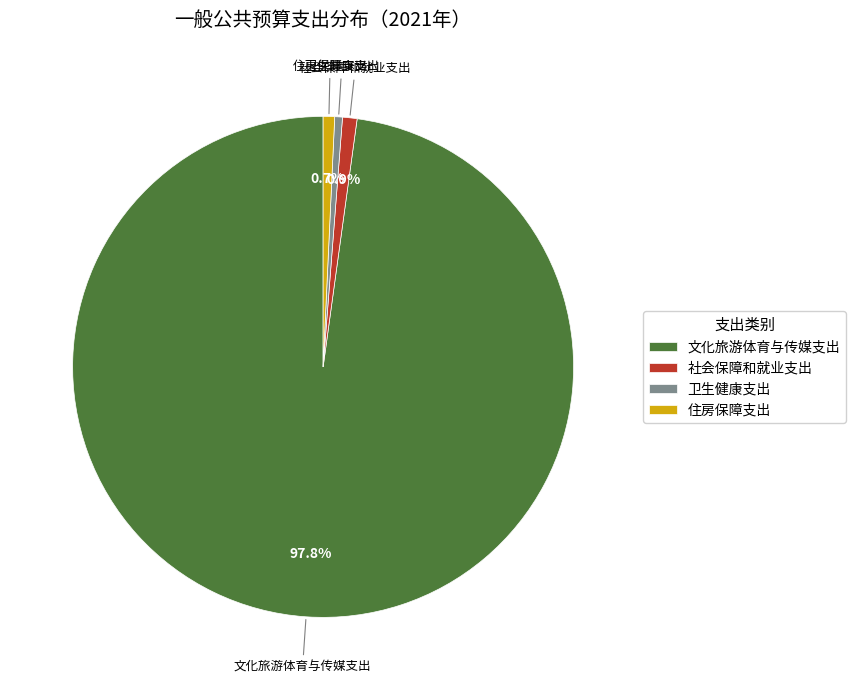

Combined, do 文化旅游体育与传媒支出 and 住房保障支出 account for over 50%?

Yes